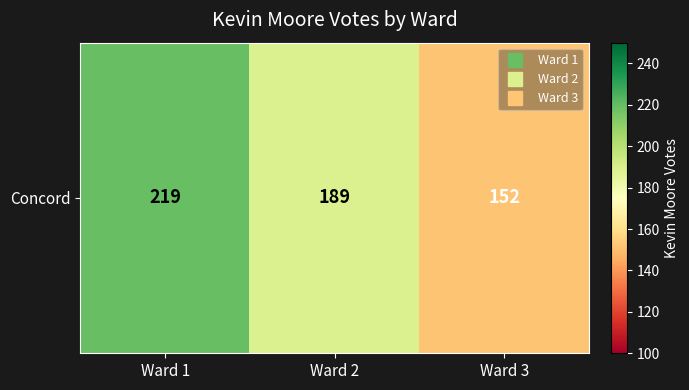

What is the smallest value displayed?

152